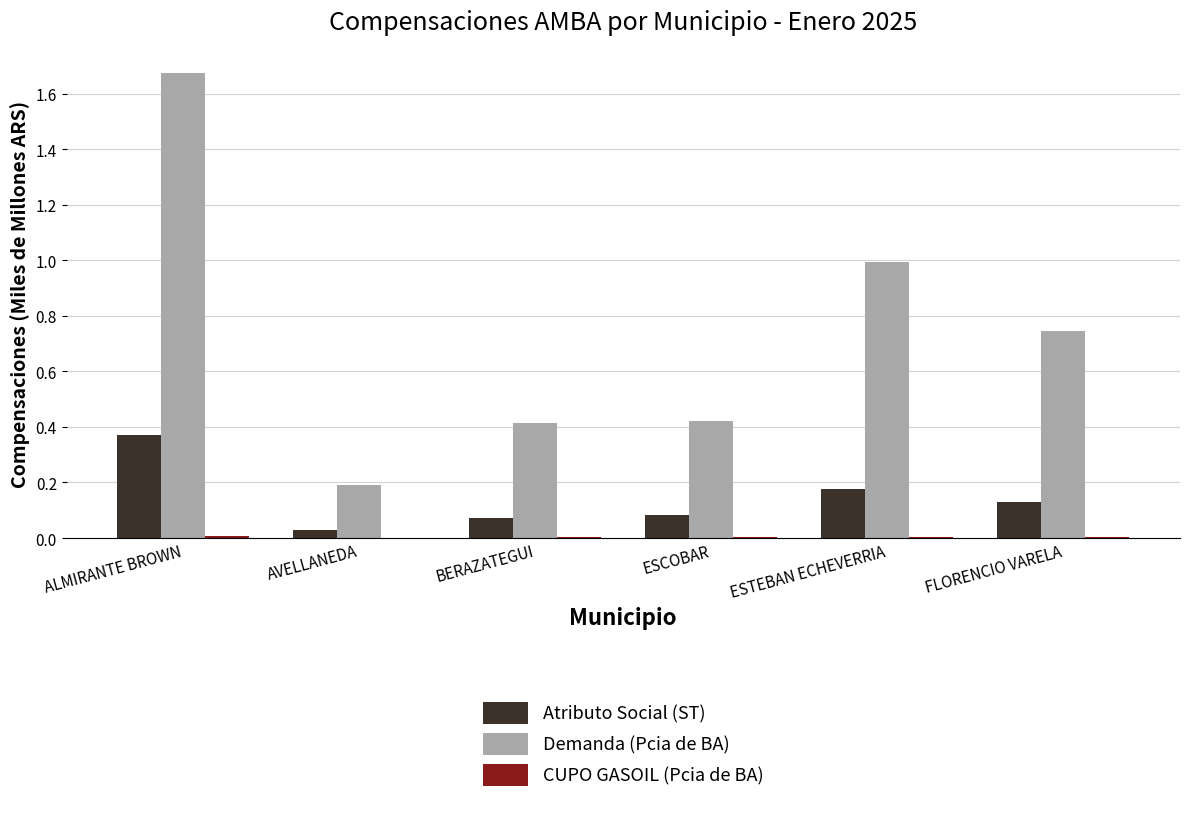

How many data points does each series have?

6